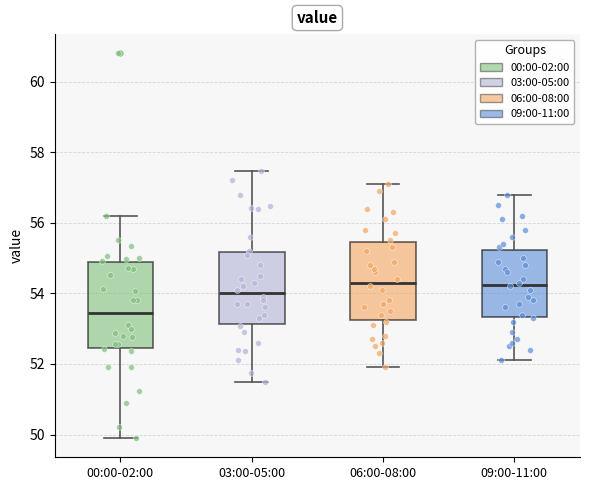

Which box is the tallest, from its lower edge to its upper edge?

00:00-02:00